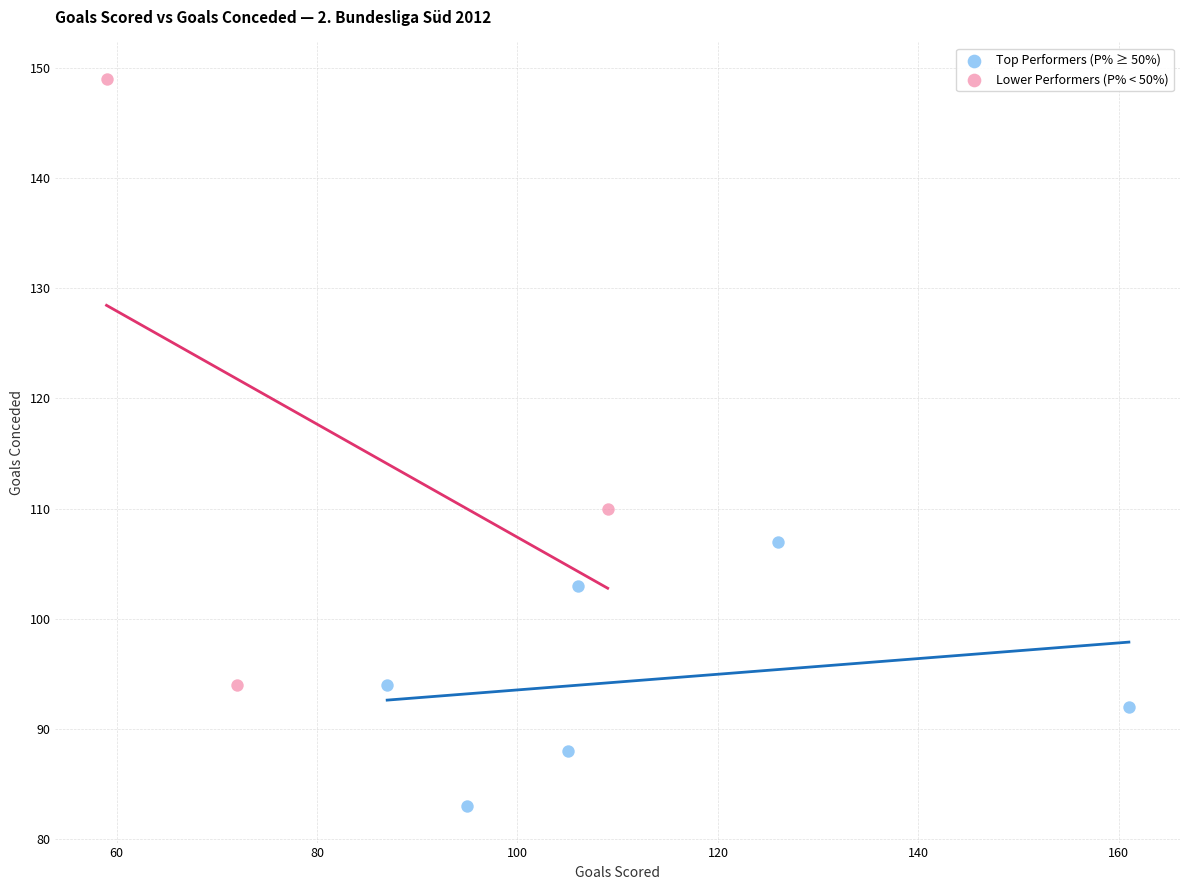

Which series reaches the minimum Y coordinate?

Top Performers (P% ≥ 50%)